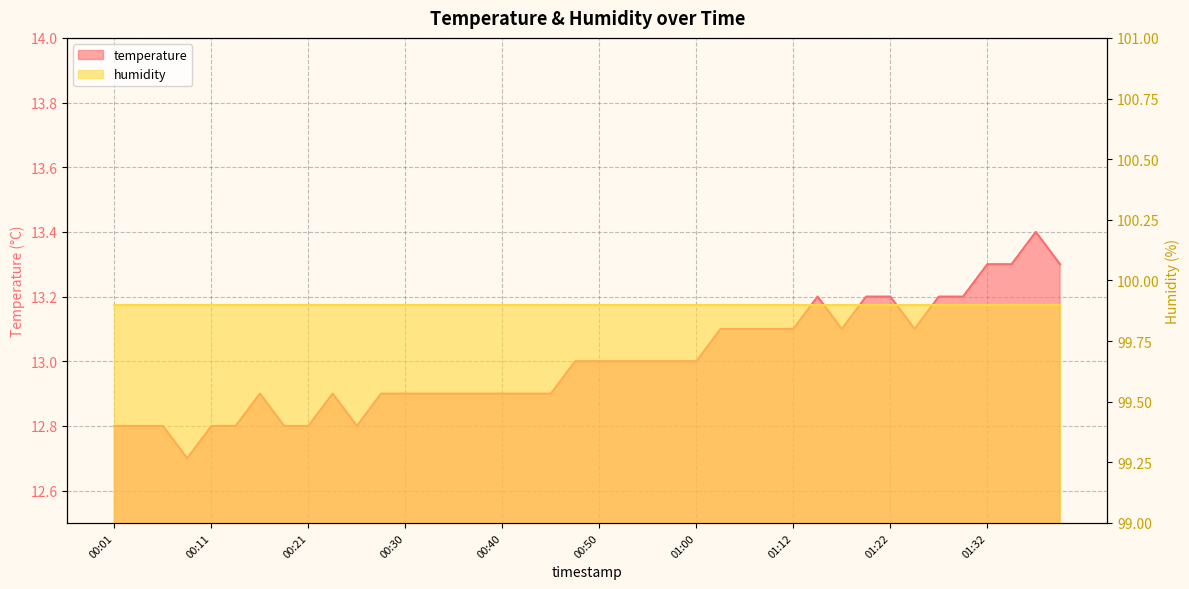

True or false: the data shows 17.1 at 00:50.

False